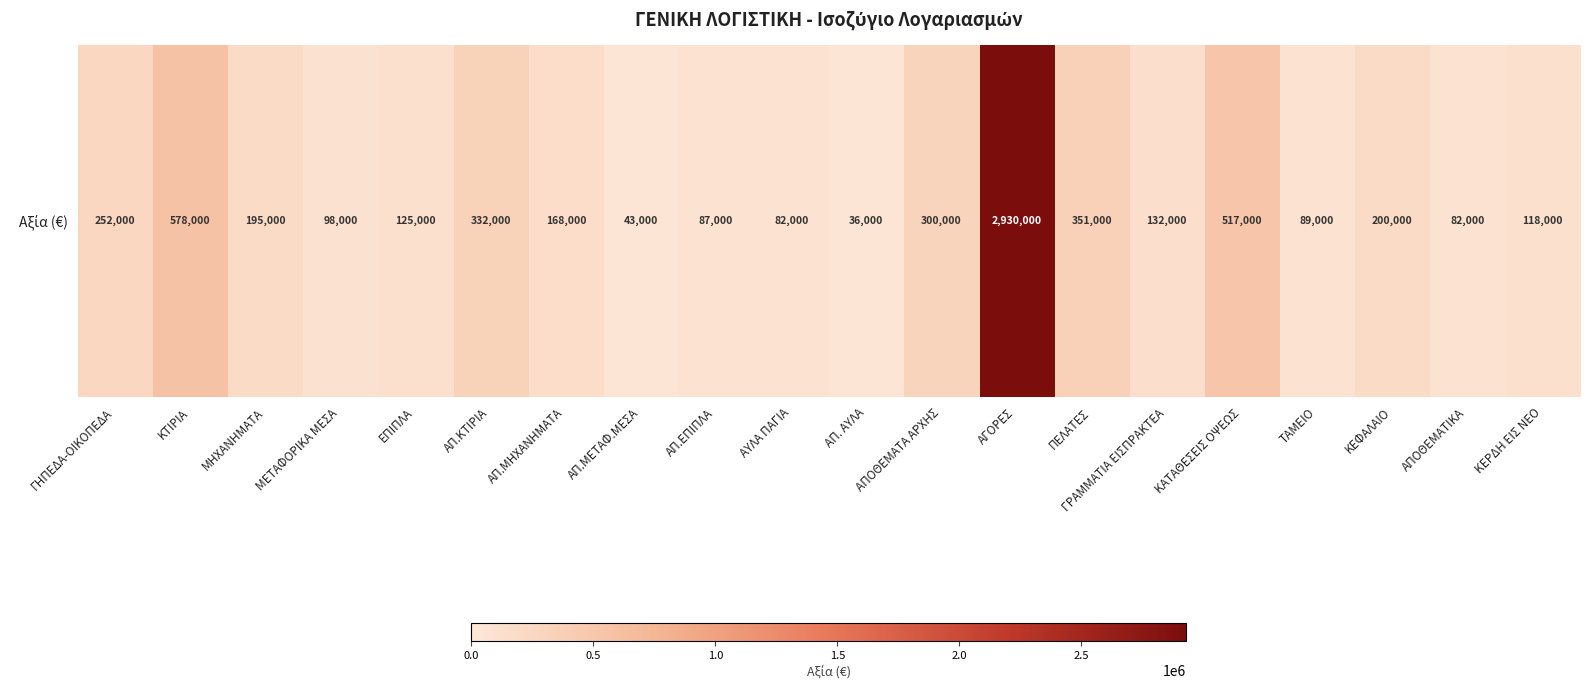

Reading left to right, what are all the values shown in this chart?

ΓΗΠΕΔΑ-ΟΙΚΟΠΕΔΑ=252000	ΚΤΙΡΙΑ=578000	ΜΗΧΑΝΗΜΑΤΑ=195000	ΜΕΤΑΦΟΡΙΚΑ ΜΕΣΑ=98000	ΕΠΙΠΛΑ=125000	ΑΠ.ΚΤΙΡΙΑ=332000	ΑΠ.ΜΗΧΑΝΗΜΑΤΑ=168000	ΑΠ.ΜΕΤΑΦ.ΜΕΣΑ=43000	ΑΠ.ΕΠΙΠΛΑ=87000	ΑΥΛΑ ΠΑΓΙΑ=82000	ΑΠ. ΑΥΛΑ=36000	ΑΠΟΘΕΜΑΤΑ ΑΡΧΗΣ=300000	ΑΓΟΡΕΣ=2930000	ΠΕΛΑΤΕΣ=351000	ΓΡΑΜΜΑΤΙΑ ΕΙΣΠΡΑΚΤΕΑ=132000	ΚΑΤΑΘΕΣΕΙΣ ΟΨΕΩΣ=517000	ΤΑΜΕΙΟ=89000	ΚΕΦΑΛΑΙΟ=200000	ΑΠΟΘΕΜΑΤΙΚΑ=82000	ΚΕΡΔΗ ΕΙΣ ΝΕΟ=118000